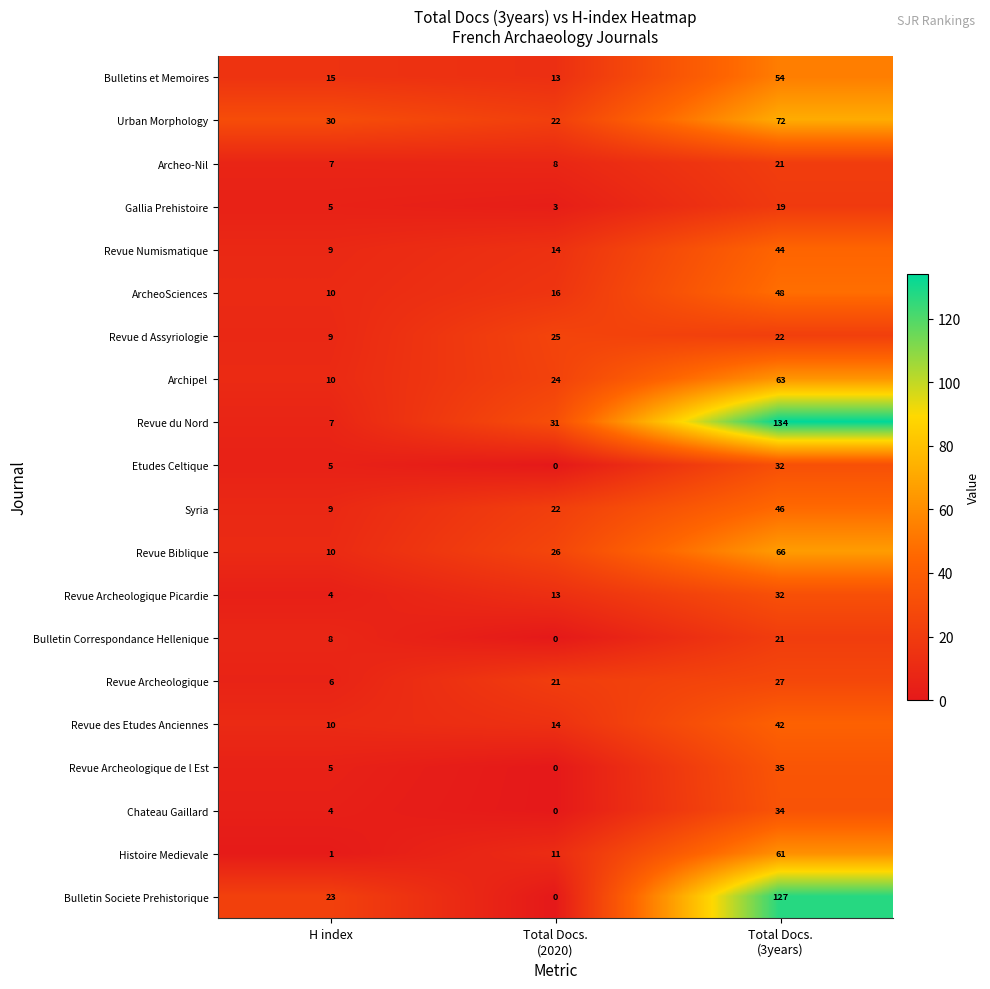

True or false: Revue du Nord has a value of 7 at H index.

True